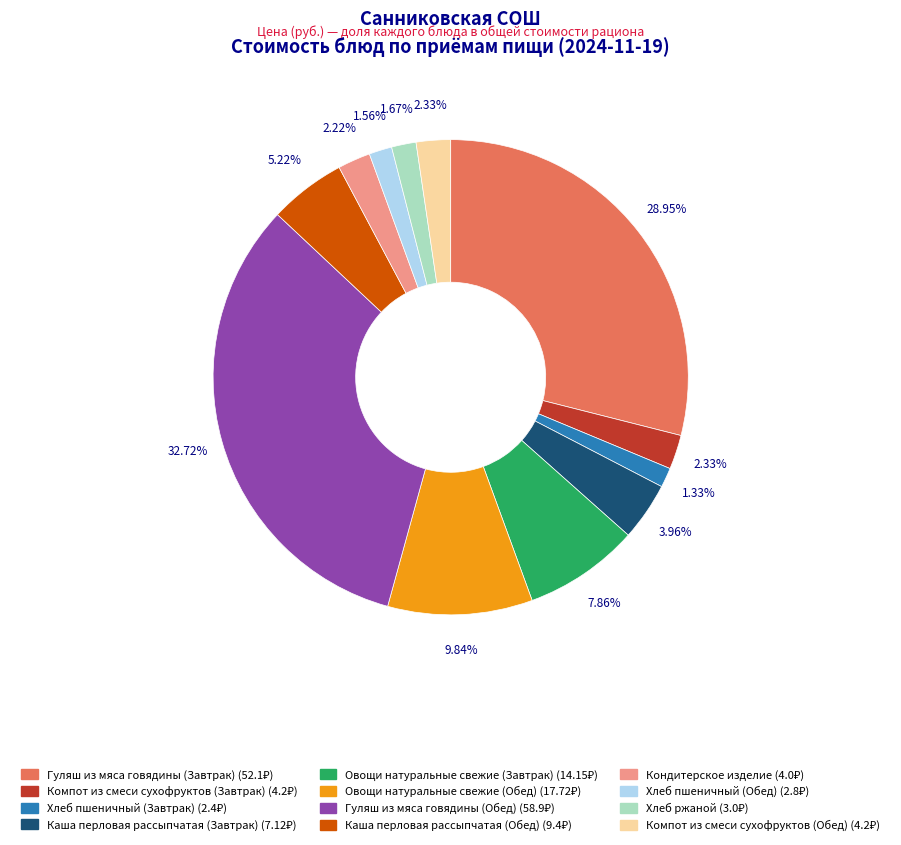

Which slice is the largest?

Гуляш из мяса говядины (Обед)